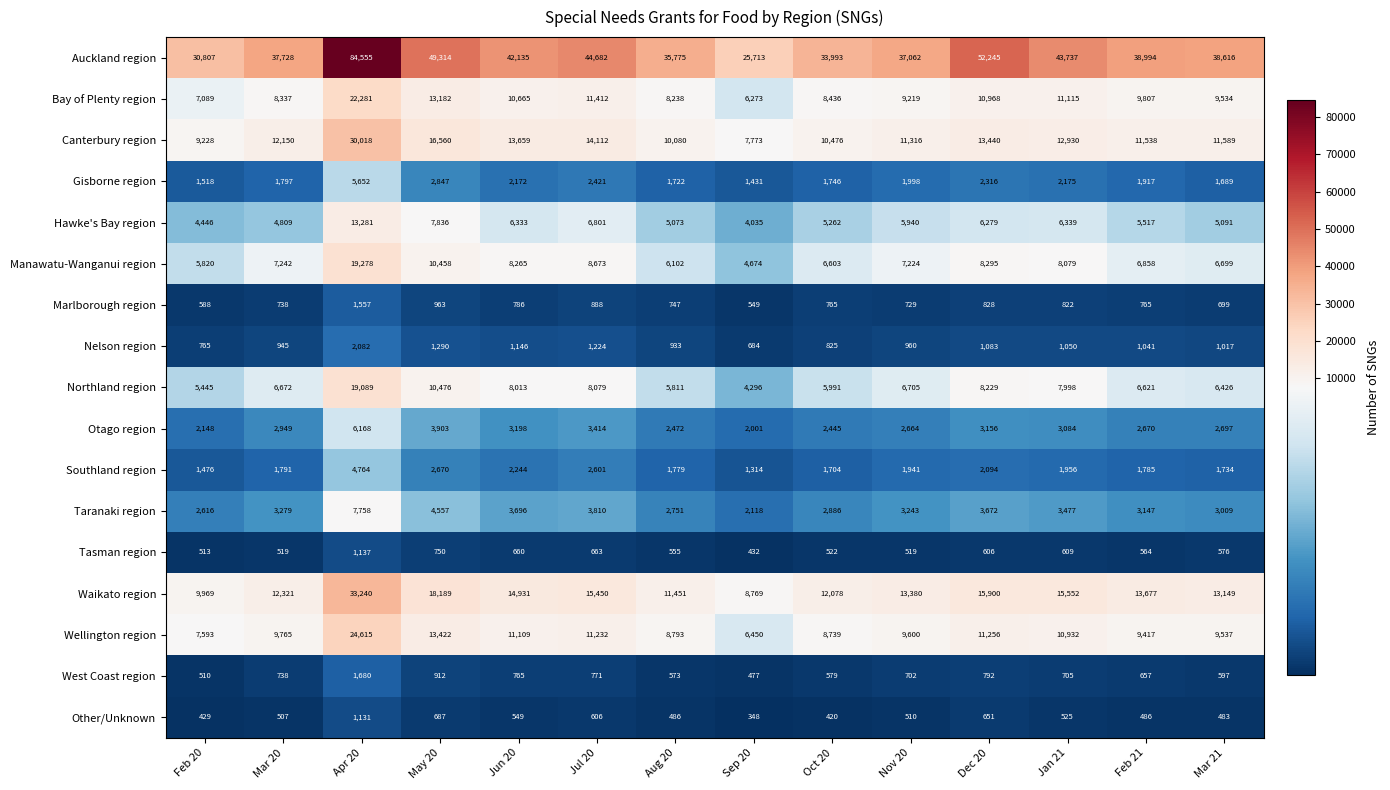

How many values in the Tasman region series are below 576?

7